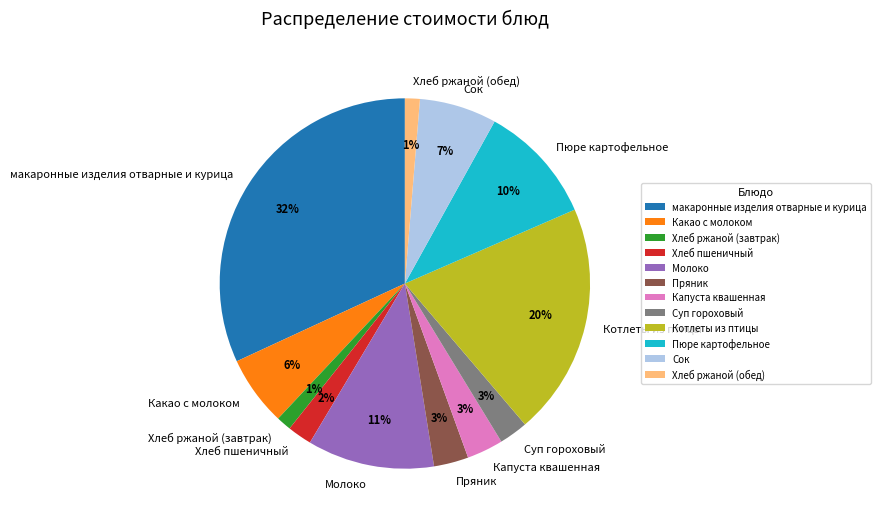

To the nearest percent, what is the difference between the largest and smallest slice percentages?

31%